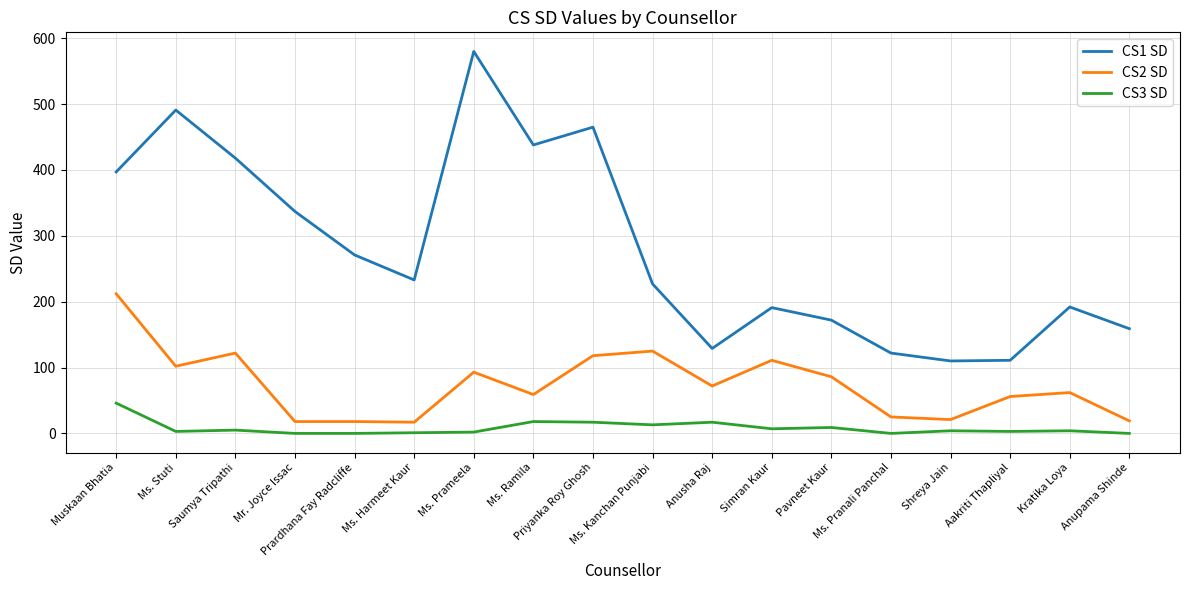

What position from the left is Ms. Harmeet Kaur?

6